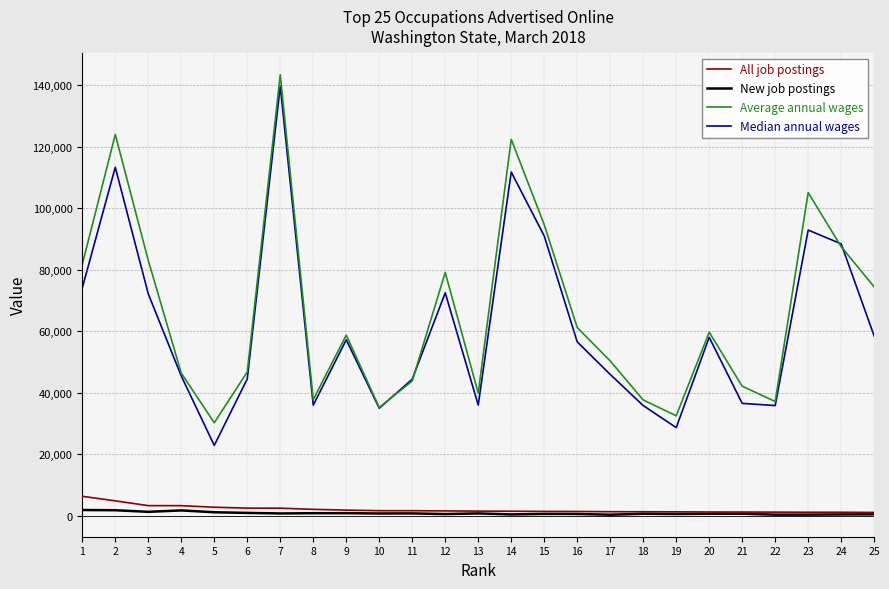

Is the value of Average annual wages at 25 greater than the value of Median annual wages at 6?

Yes